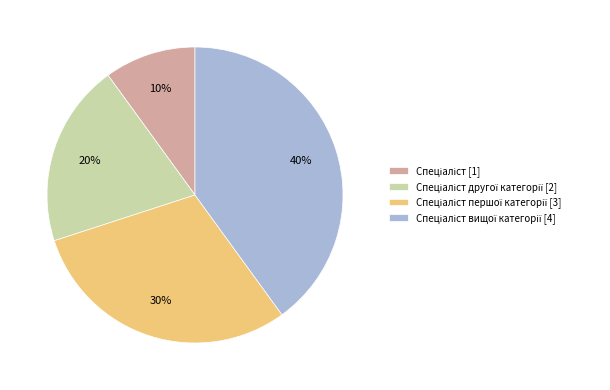

To the nearest percent, what is the difference between the largest and smallest slice percentages?

30%